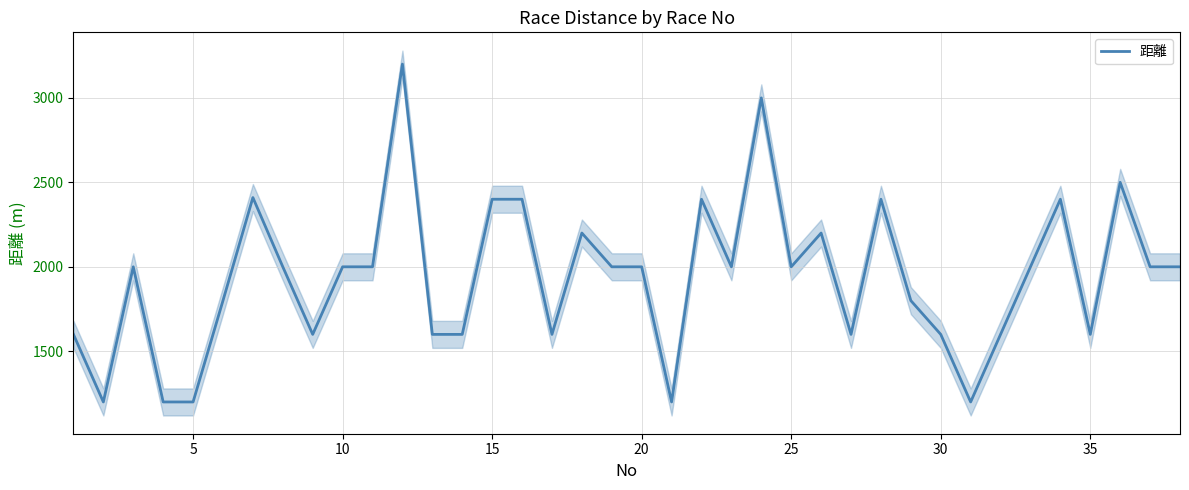

Reading left to right, what are all the values shown in this chart?

1600	1200	2000	1200	1200	1800	2410	2000	1600	2000	2000	3200	1600	1600	2400	2400	1600	2200	2000	2000	1200	2400	2000	3000	2000	2200	1600	2400	1800	1600	1200	1600	2000	2400	1600	2500	2000	2000